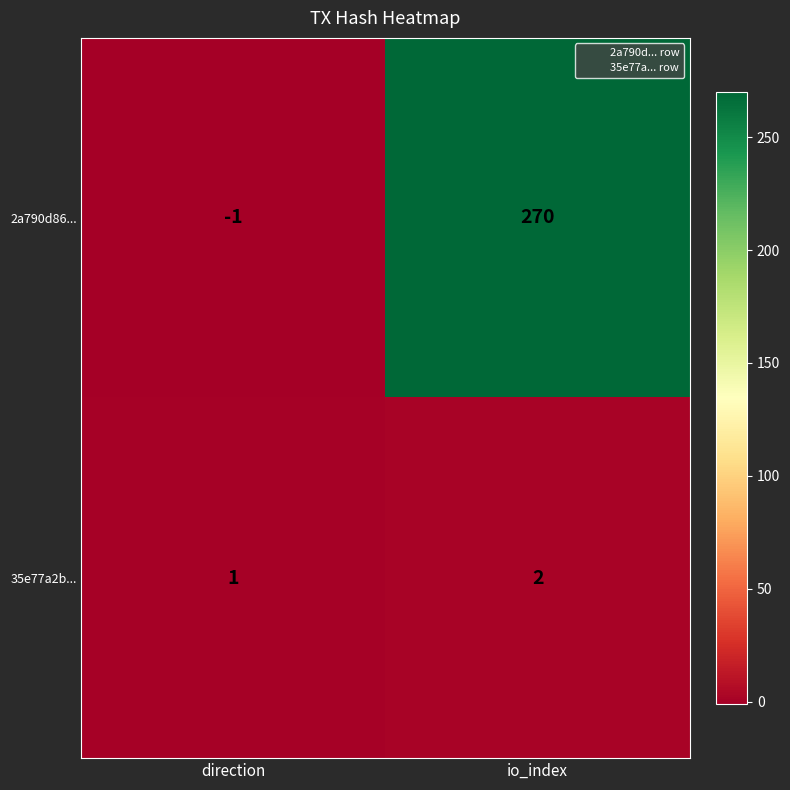

Reading left to right, list all the values displayed in this chart.

2a790d86...: direction=-1	io_index=270
35e77a2b...: direction=1	io_index=2